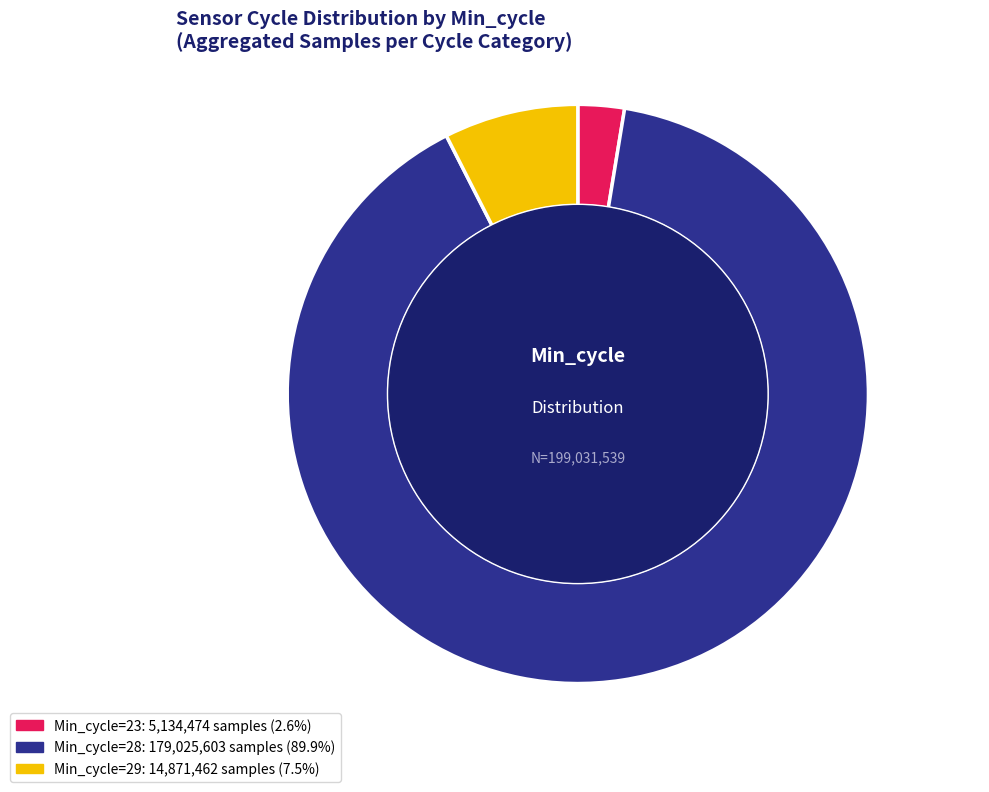

How many segments does this pie chart have?

3